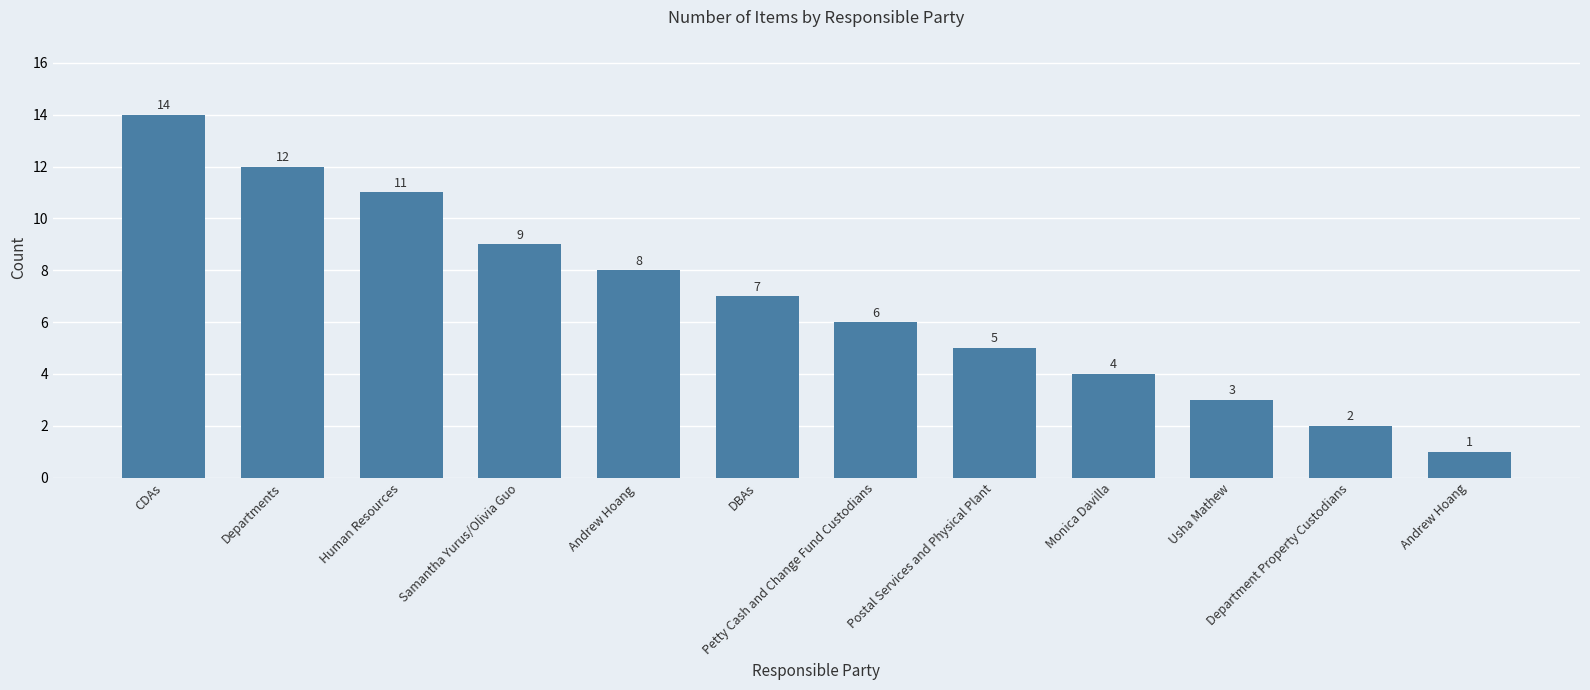

What is the smallest value displayed?

1